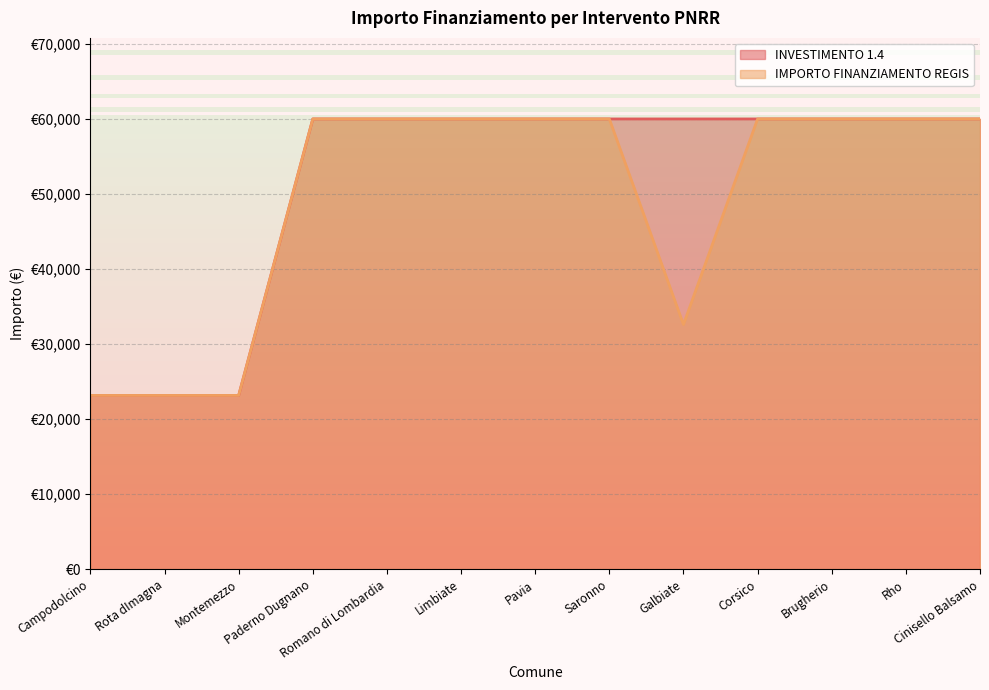

How many data points does each series have?

13